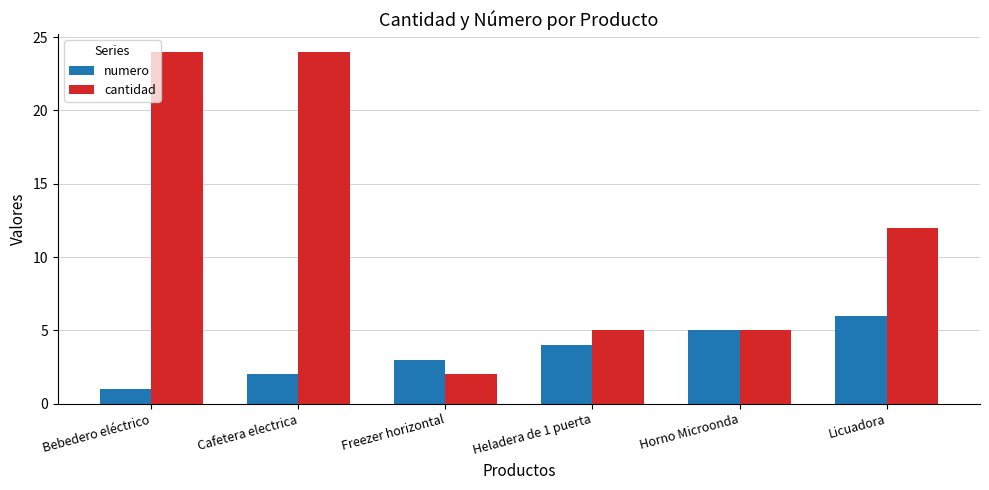

Are the bars grouped side by side (vs. stacked)?

Yes